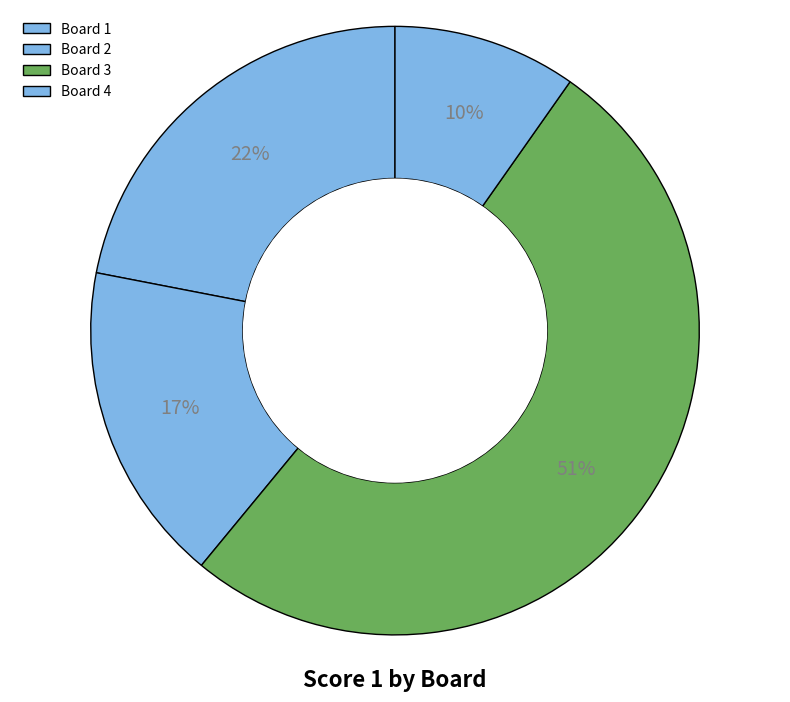

What percentage is NOT represented by Board 3?

48.8%